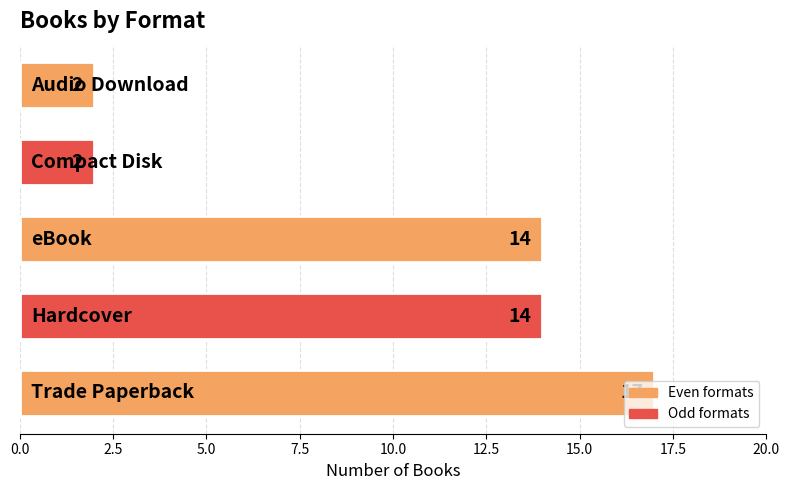

What is the greatest value displayed?

17